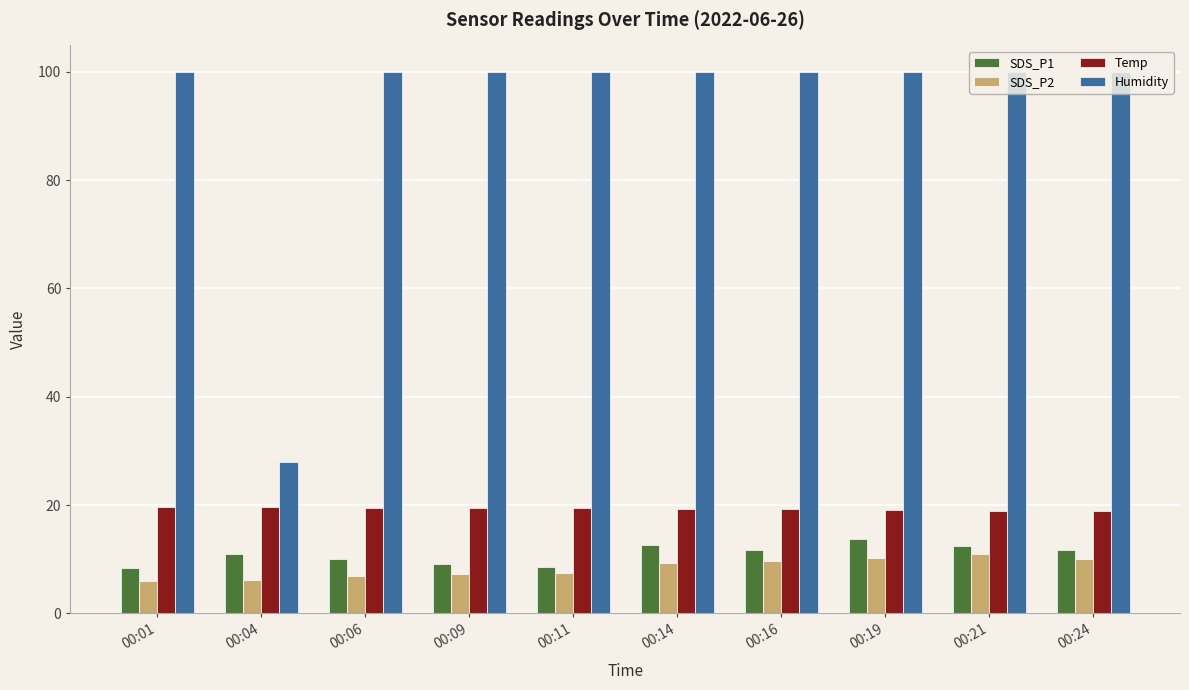

At how many categories does at least one series exceed 83?

9